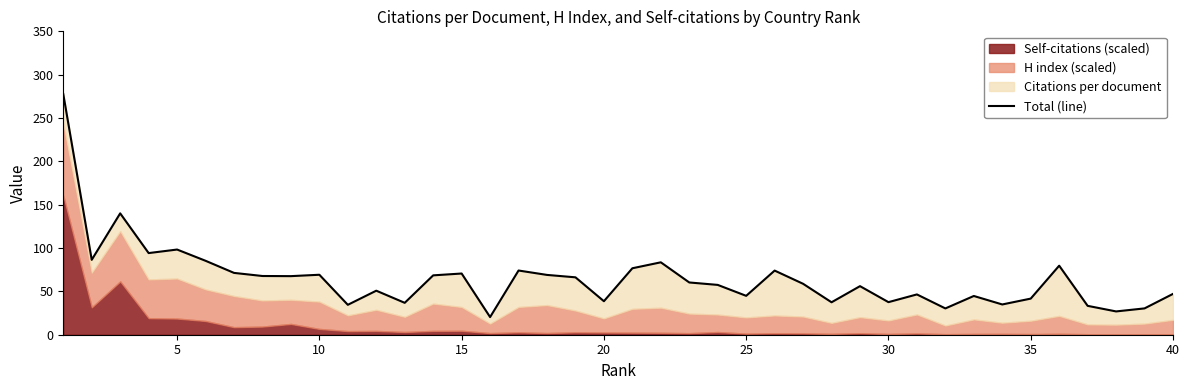

Count the number of categories in the chart.

40